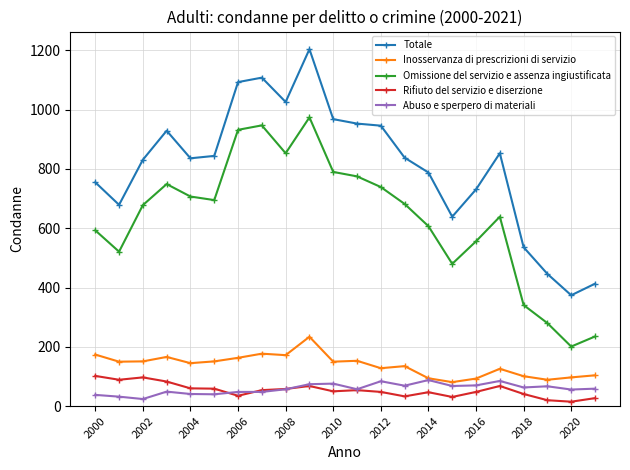

True or false: Rifiuto del servizio e diserzione and Totale cross at least once.

False